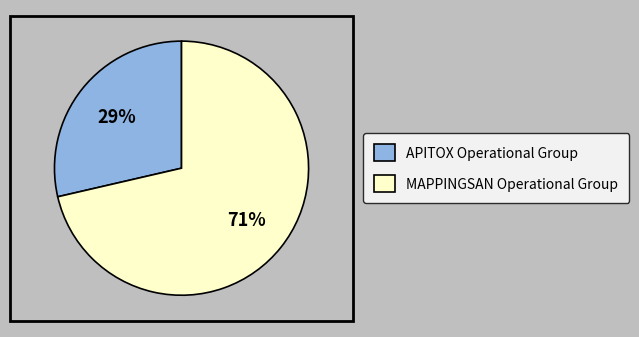

To the nearest percent, what is the average slice percentage?

50%